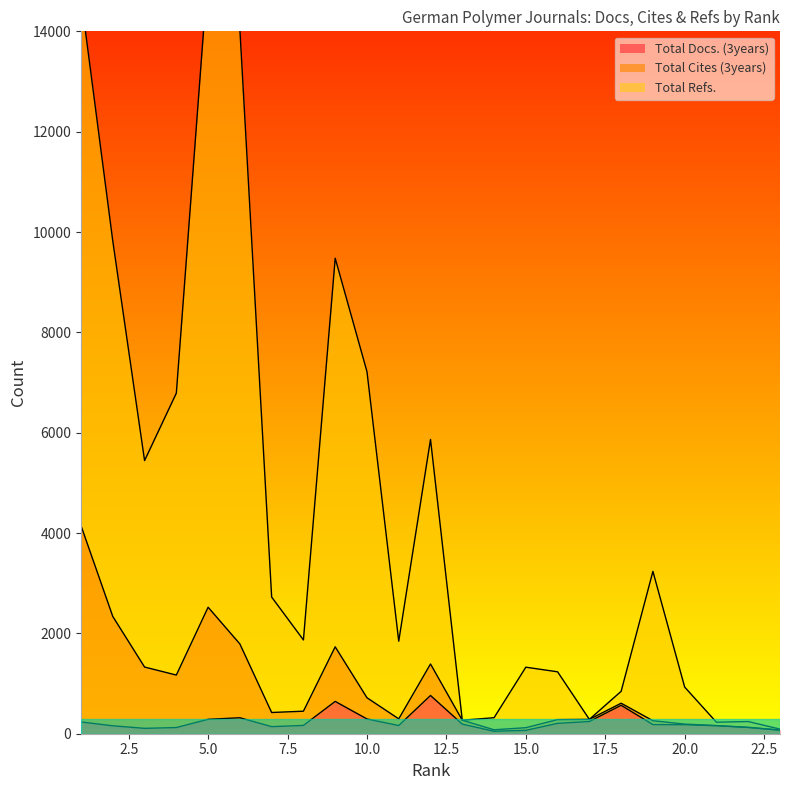

True or false: Total Docs. (3years) and Total Cites (3years) intersect in this chart.

False